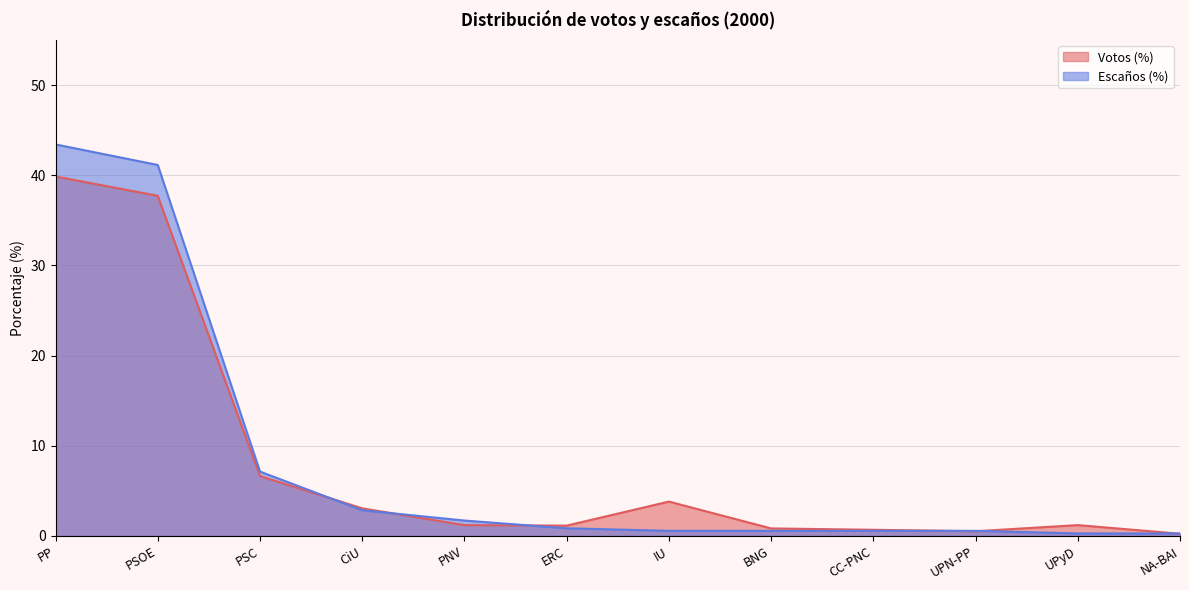

True or false: Votos (%) and Escaños (%) cross at least once.

True